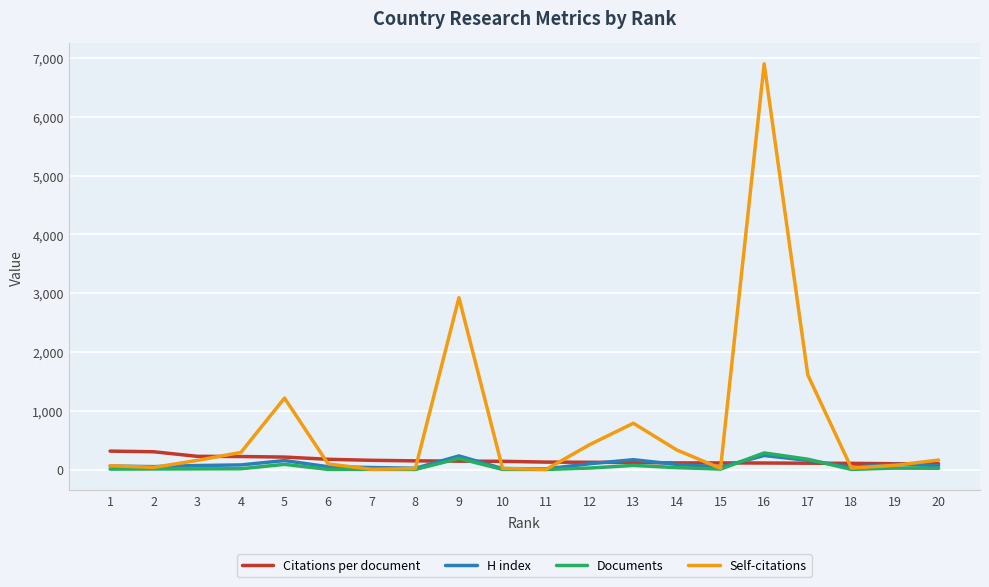

Is the value of Documents at 14 greater than the value of H index at 5?

No